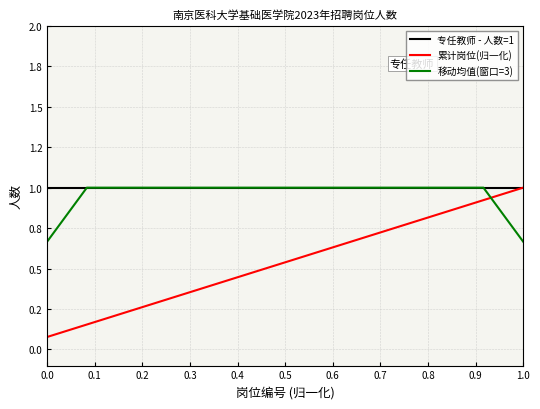

Which series has the largest total across all categories?

专任教师 - 人数=1